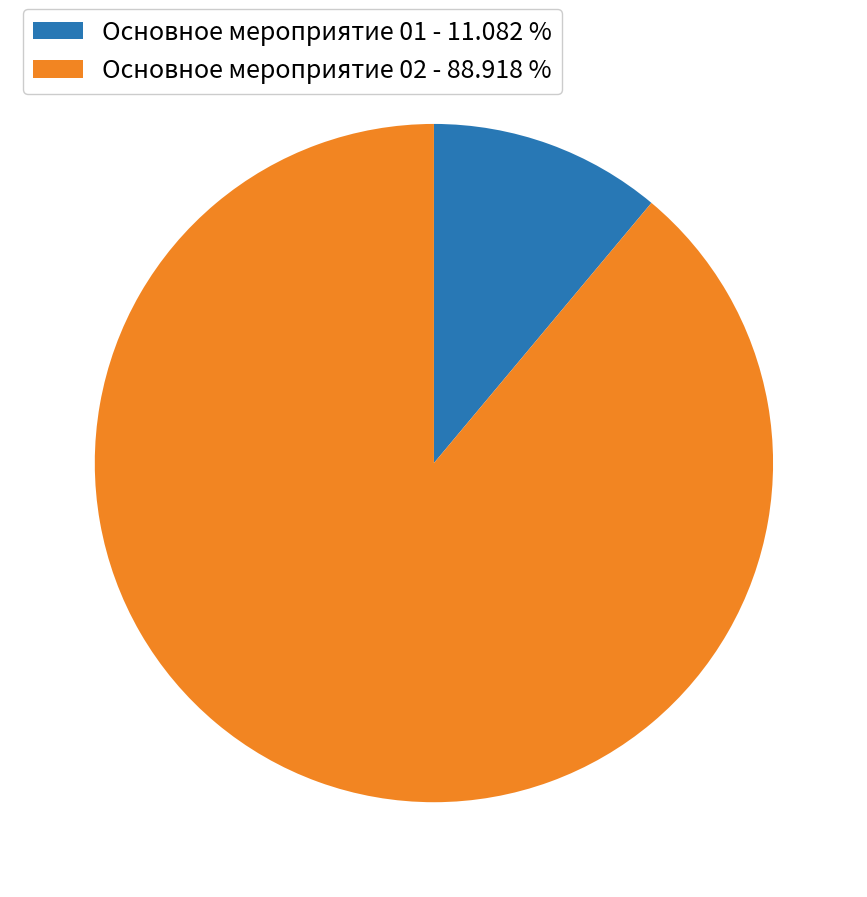

Approximately how many times larger is the value at Основное мероприятие 02 compared to Основное мероприятие 01?

8.0